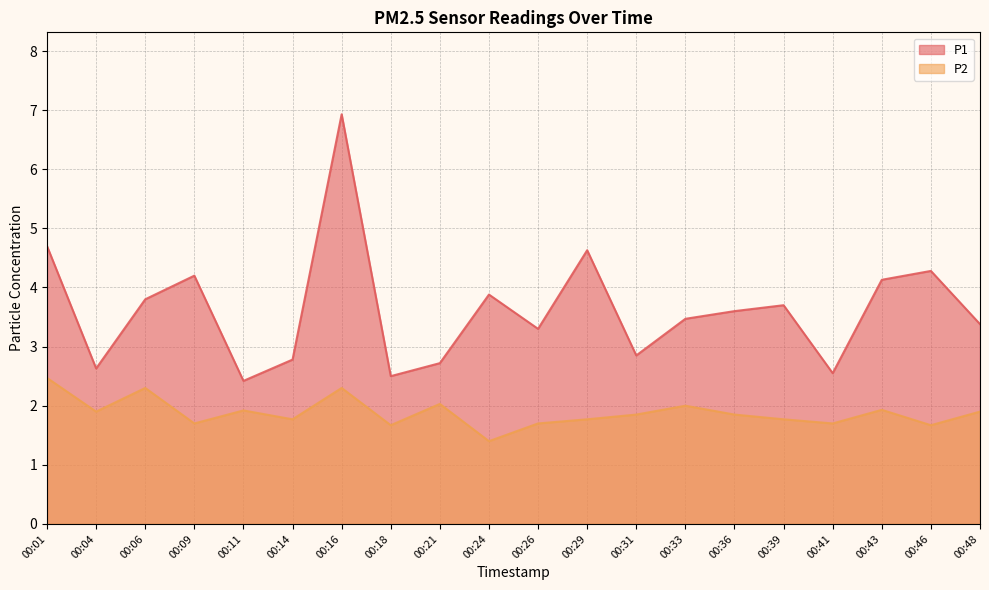

What is the value of the P2 point at the 10th from the left?

1.4